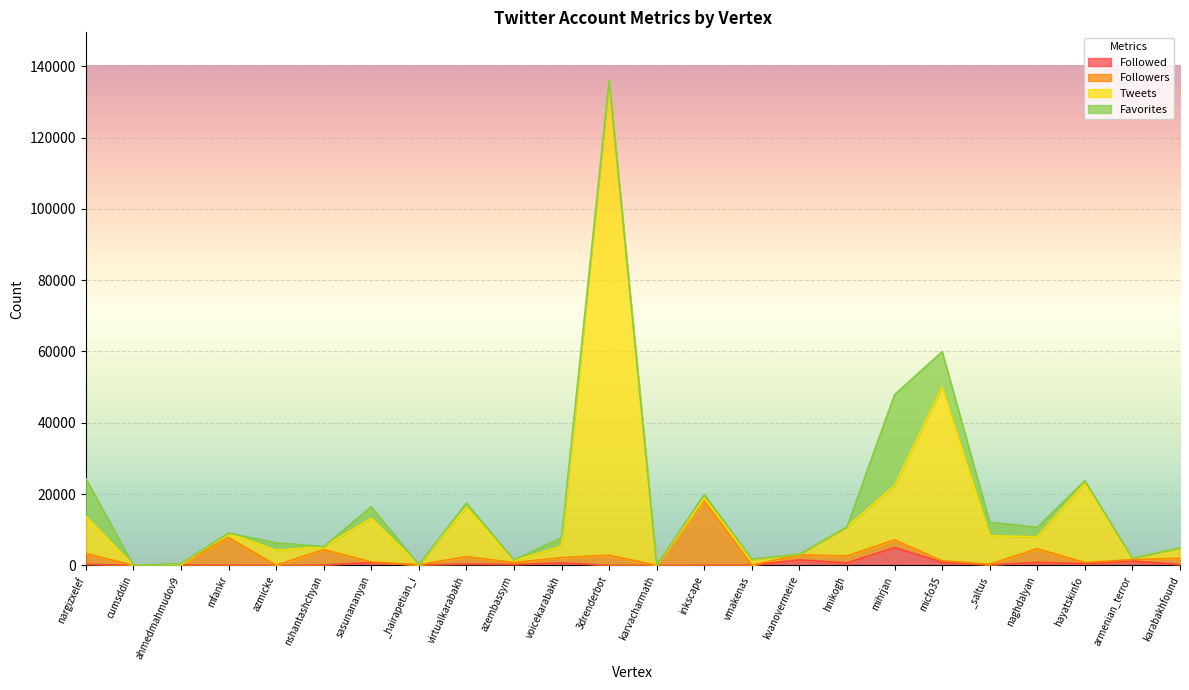

True or false: Tweets has more than 2 interior local peaks.

True